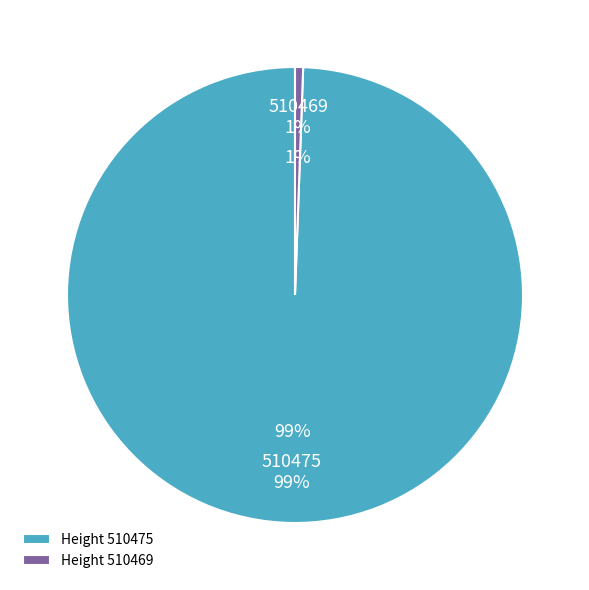

How many segments does this pie chart have?

2